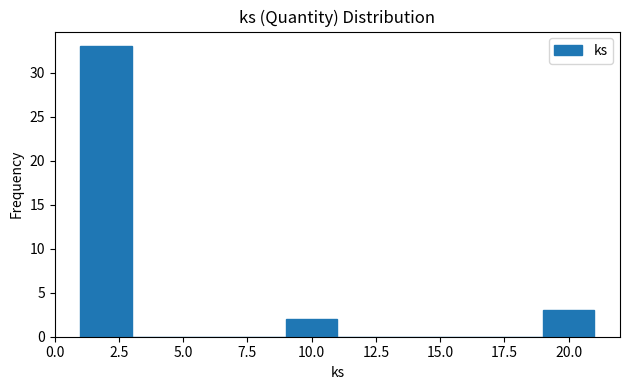

How tall is the bar that spans 1 to 3 on the x-axis? The values are not printed on the chart, so give them approximately, as read against the axis.

33